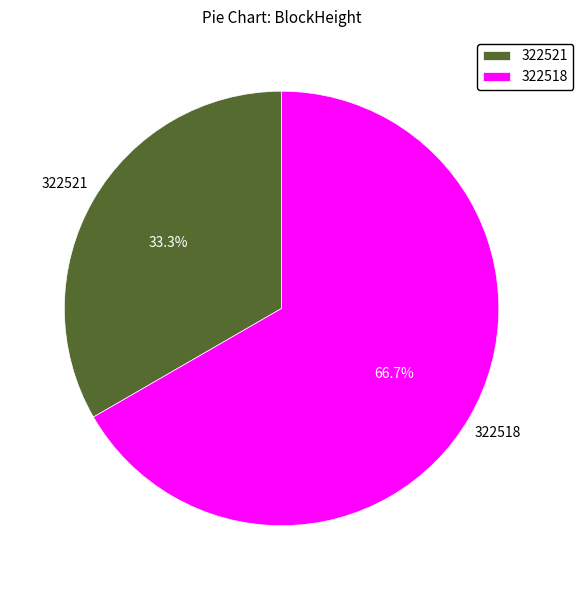

To the nearest percent, what is the difference between the 322518 and 322521 slice percentages?

33%